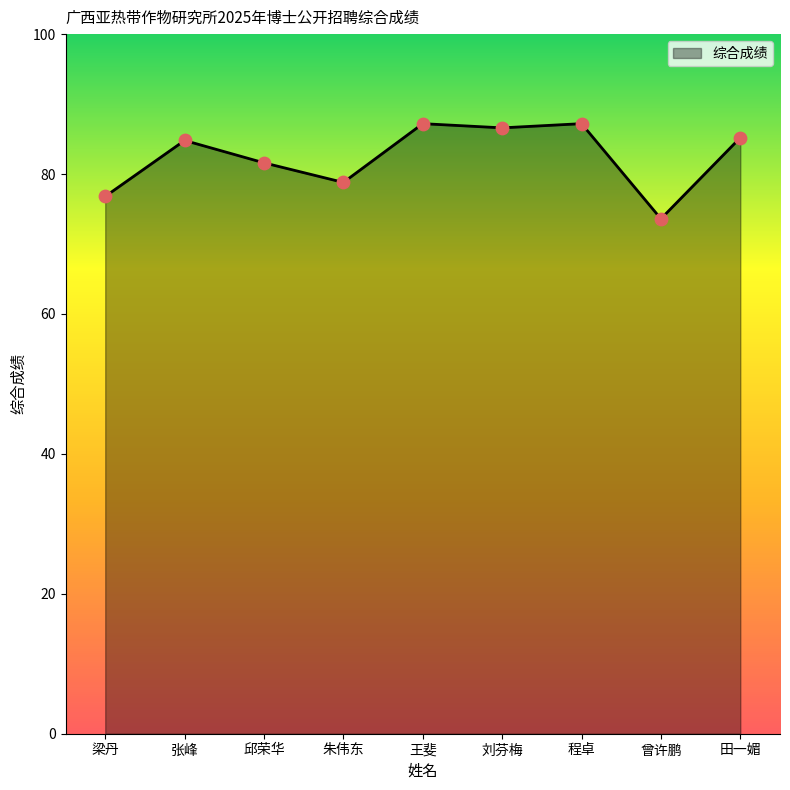

What is the change in value from 曾许鹏 to 田一媚?

+11.6